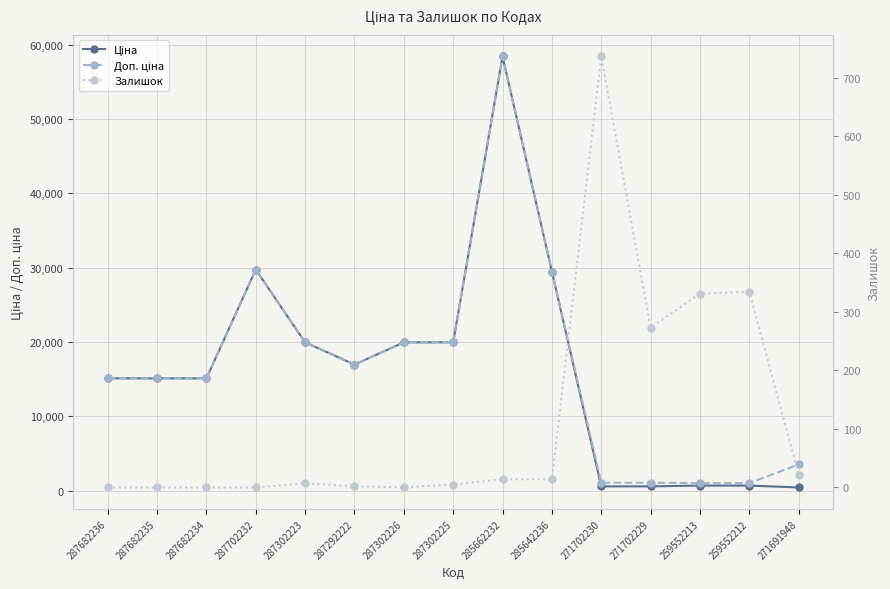

Is it true that Залишок equals 0.0 at 287682235?

True